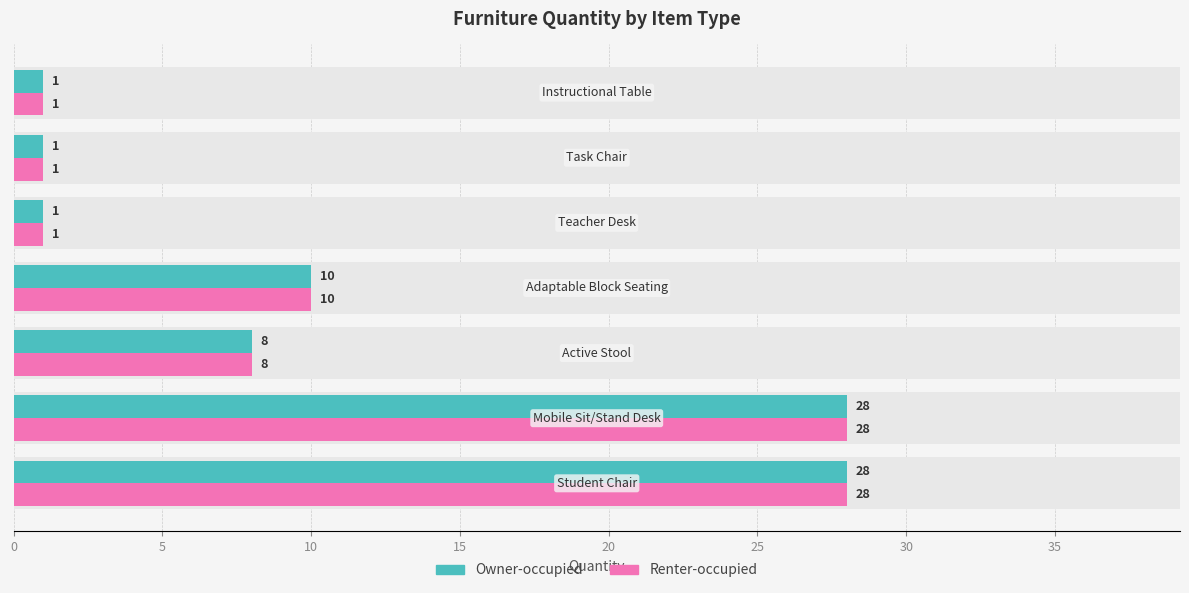

How many groups of bars are there?

7